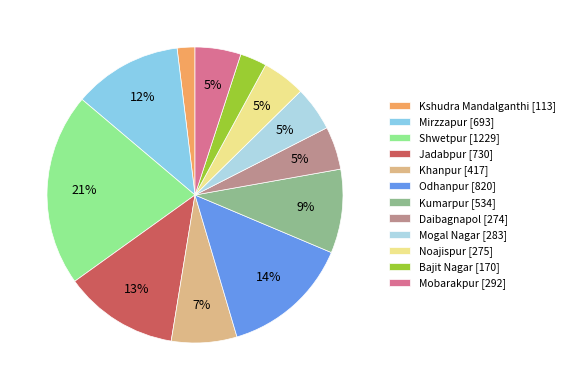

What portion of the pie excludes Kumarpur?

90.8%